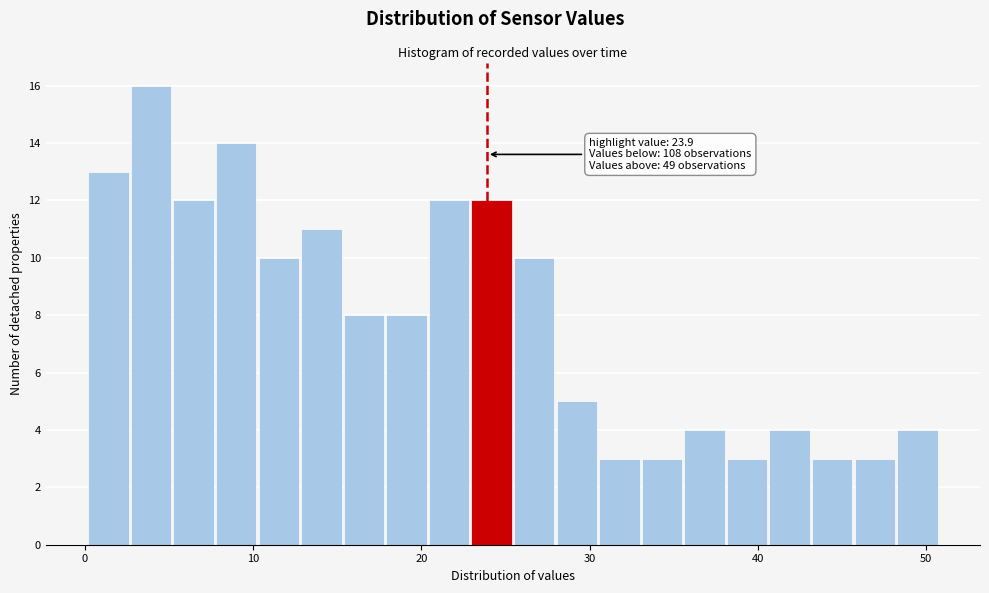

Around what value on the x-axis is the tallest bar? Give the approximate position of its centre, as read against the axis.

4